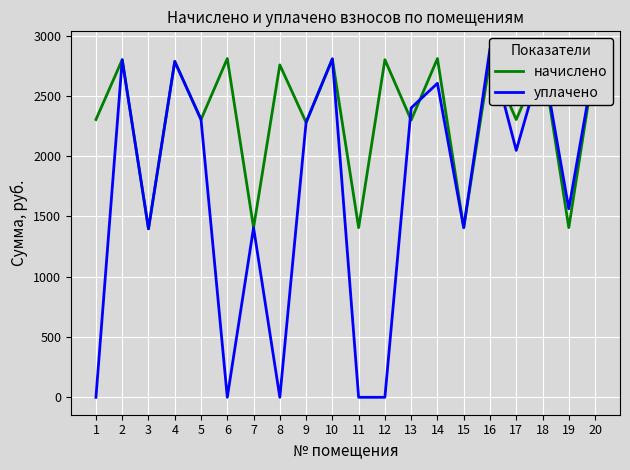

Reading left to right, transcribe all the data shown in this chart.

начислено: 2303.9	2800.0	1397.6	2785.7	2303.9	2809.5	1407.2	2757.1	2280.1	2804.8	1407.2	2800.0	2299.1	2809.5	1407.2	2800.0	2303.9	2809.5	1407.2	2800.0
уплачено: 0.0	2800.1	1397.6	2785.7	2303.9	0.0	1407.2	0.0	2280.0	2808.0	0.0	0.0	2400.0	2604.3	1407.2	2890.9	2047.9	2809.5	1563.8	2800.0